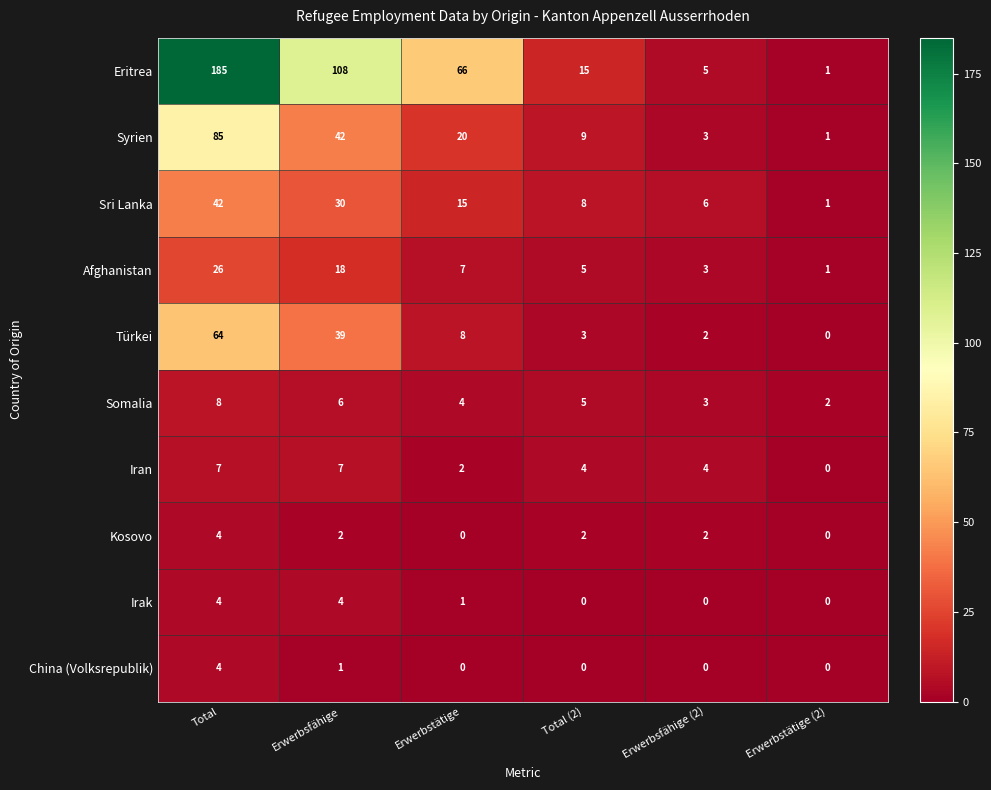

What is the difference between the Afghanistan values at Erwerbstätige (2) and Erwerbstätige?

6